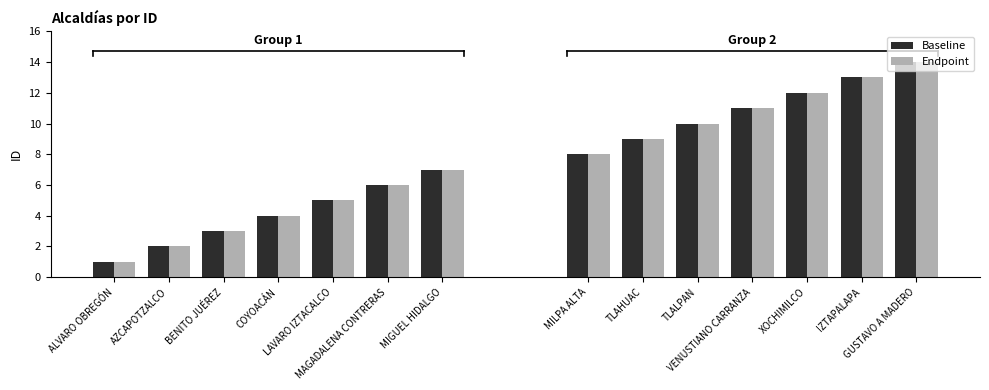

How many bars are there in each group?

2